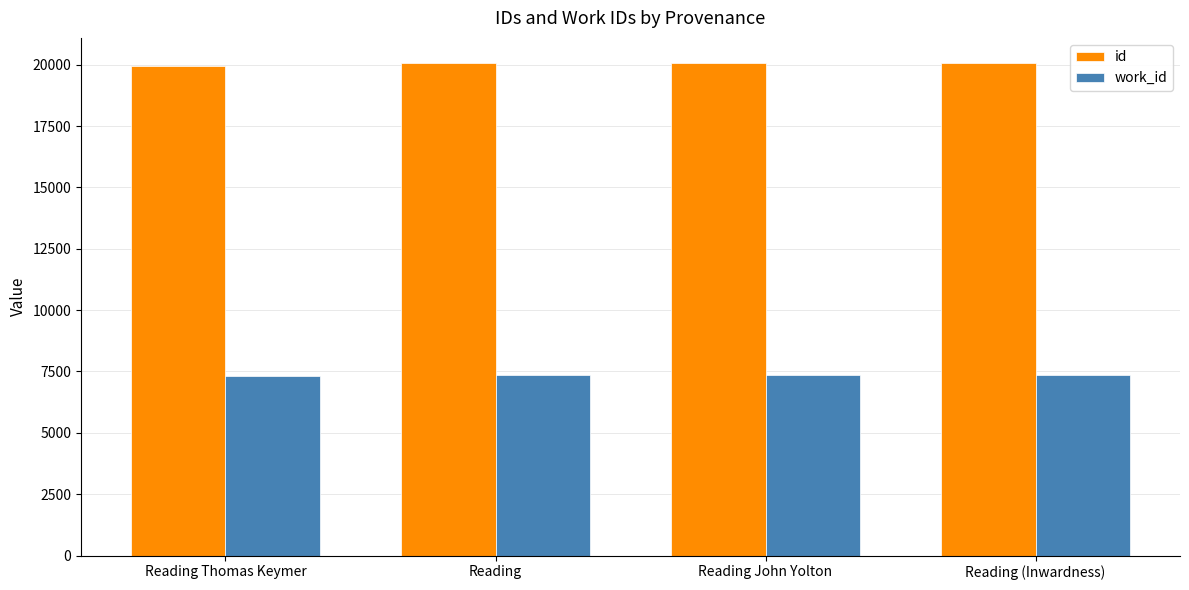

Rank the series by their average value, from lowest to highest.

work_id, id